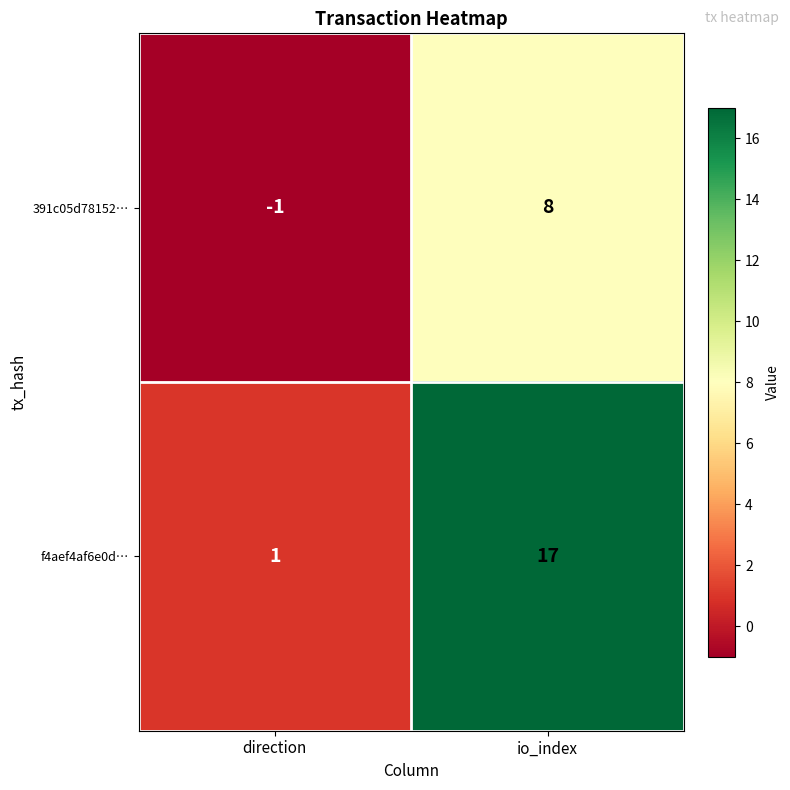

Which category has the lowest value in the f4aef4af6e0d… series?

direction